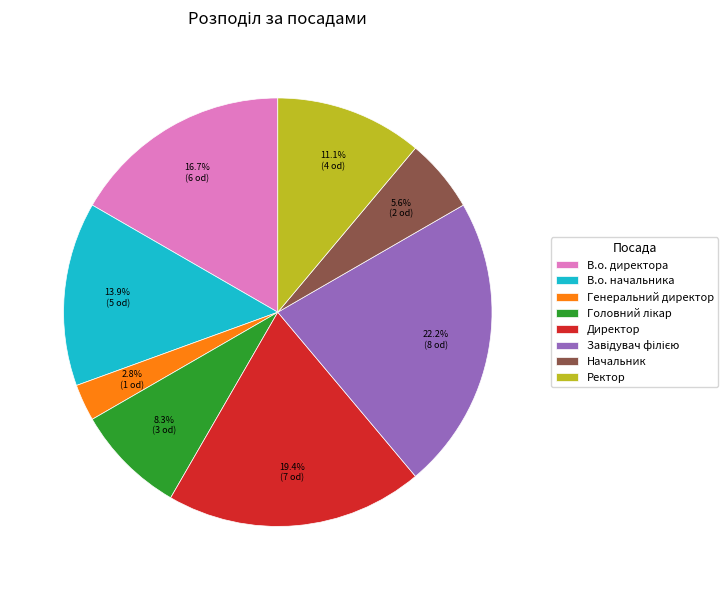

How many slices are in this pie chart?

8